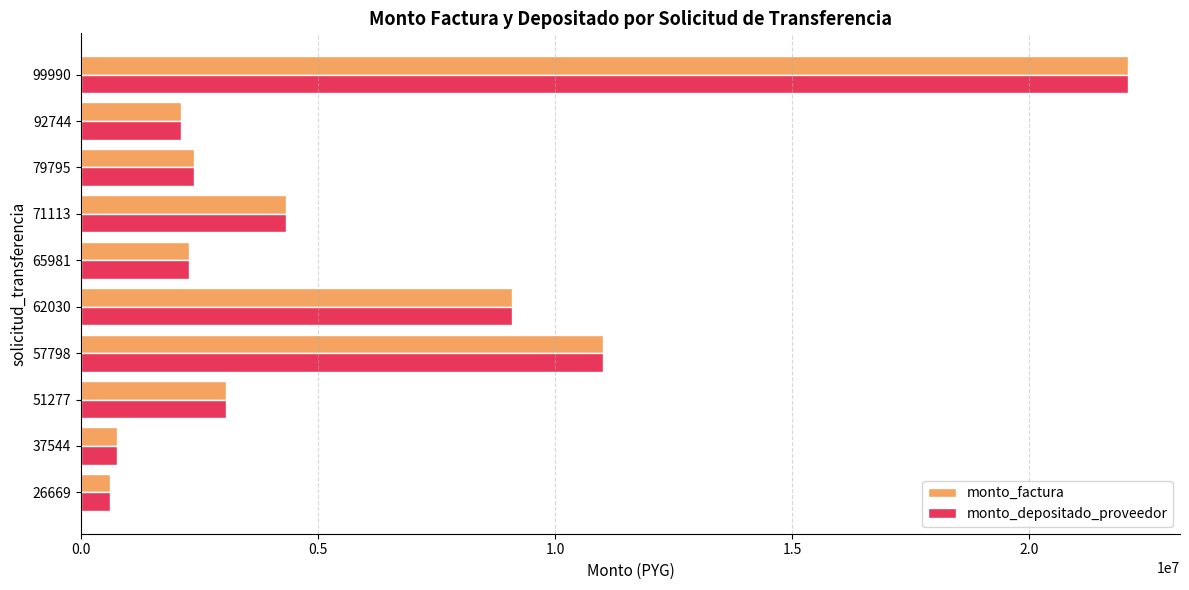

What is the average value of the monto_depositado_proveedor series?

5765481